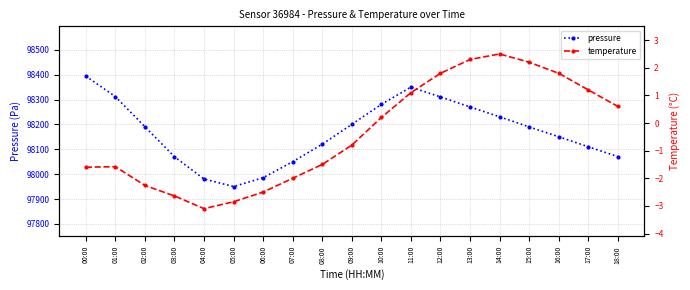

Where is the first local minimum for pressure?

05:00